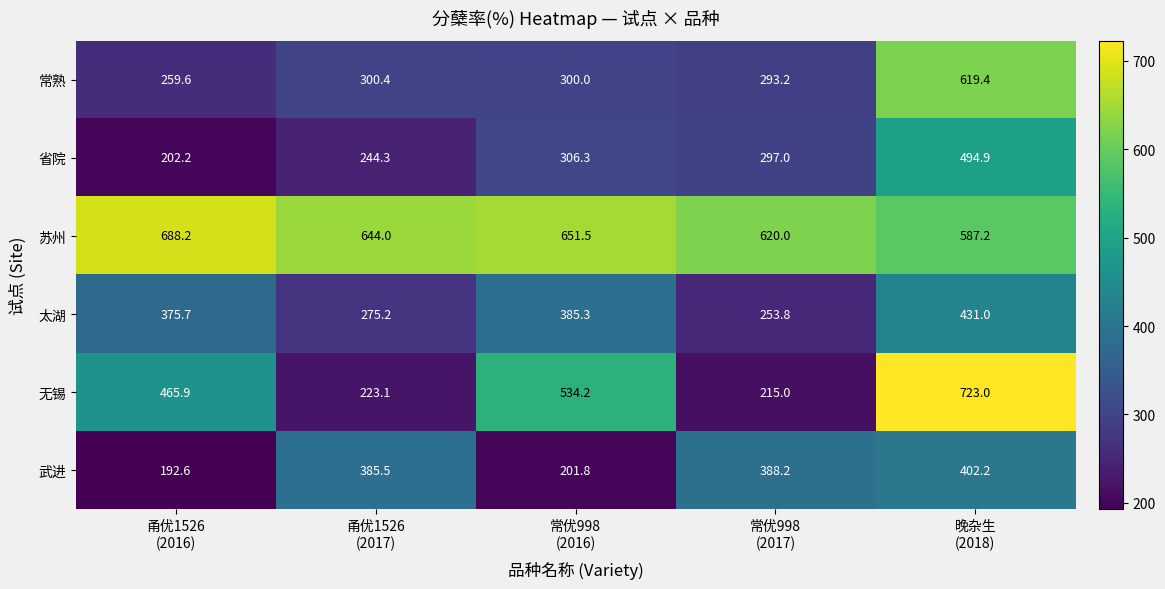

Reading right to left, what are all the values shown in this chart?

常熟: 619.4	293.2	300.0	300.4	259.6
省院: 494.9	297.0	306.3	244.3	202.2
苏州: 587.2	620.0	651.5	644.0	688.2
太湖: 431.0	253.8	385.3	275.2	375.7
无锡: 723.0	215.0	534.2	223.1	465.9
武进: 402.2	388.2	201.8	385.5	192.6